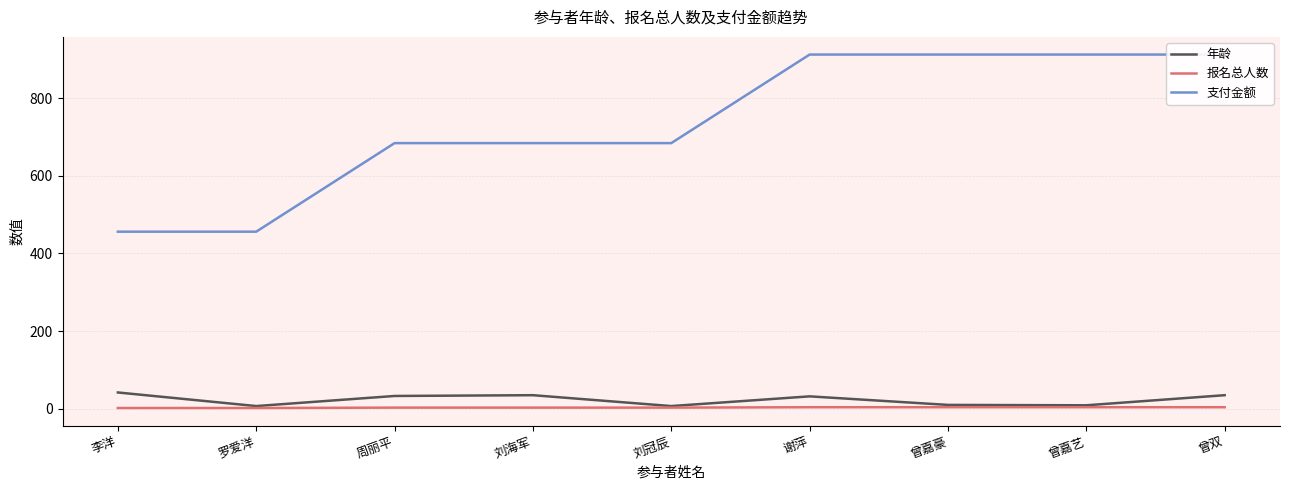

List the series in order of their peak value, highest first.

支付金额, 年龄, 报名总人数